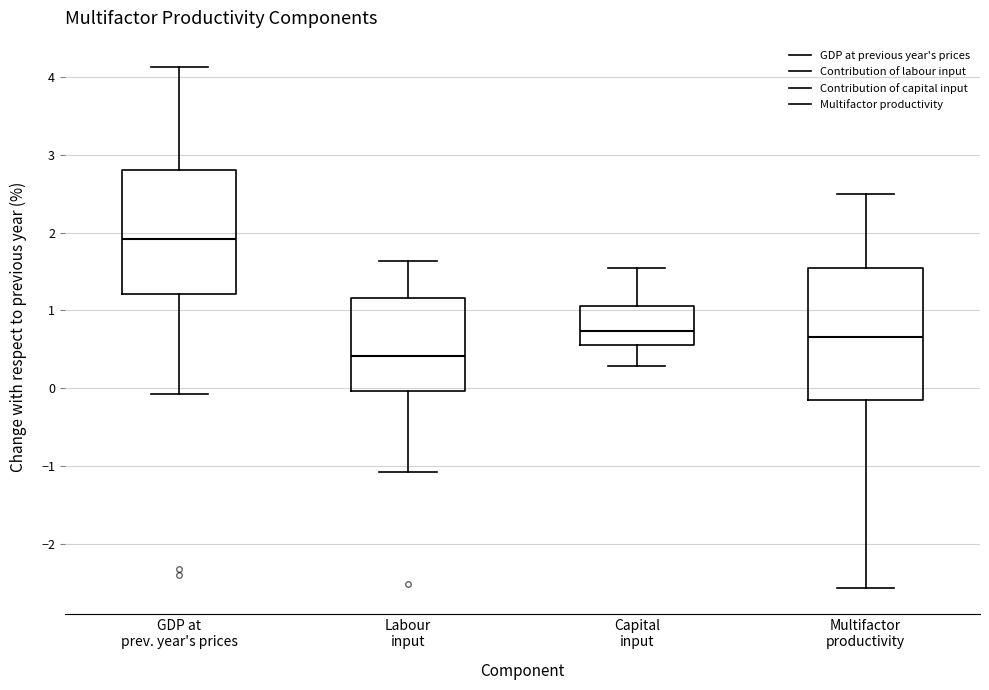

Reading left to right, transcribe this box plot: for each box, give where its median line is, the range the box spans, and where its two whiskers end, as read against the y-axis. The values are not printed on the chart, so give them approximately, as read against the axis.

GDP at prev. year's prices: median 1.9, box 1.2 to 2.8, whiskers -0.1 to 4.1
Labour input: median 0.4, box 0.0 to 1.2, whiskers -1.1 to 1.6
Capital input: median 0.7, box 0.6 to 1.1, whiskers 0.3 to 1.5
Multifactor productivity: median 0.7, box -0.1 to 1.5, whiskers -2.6 to 2.5